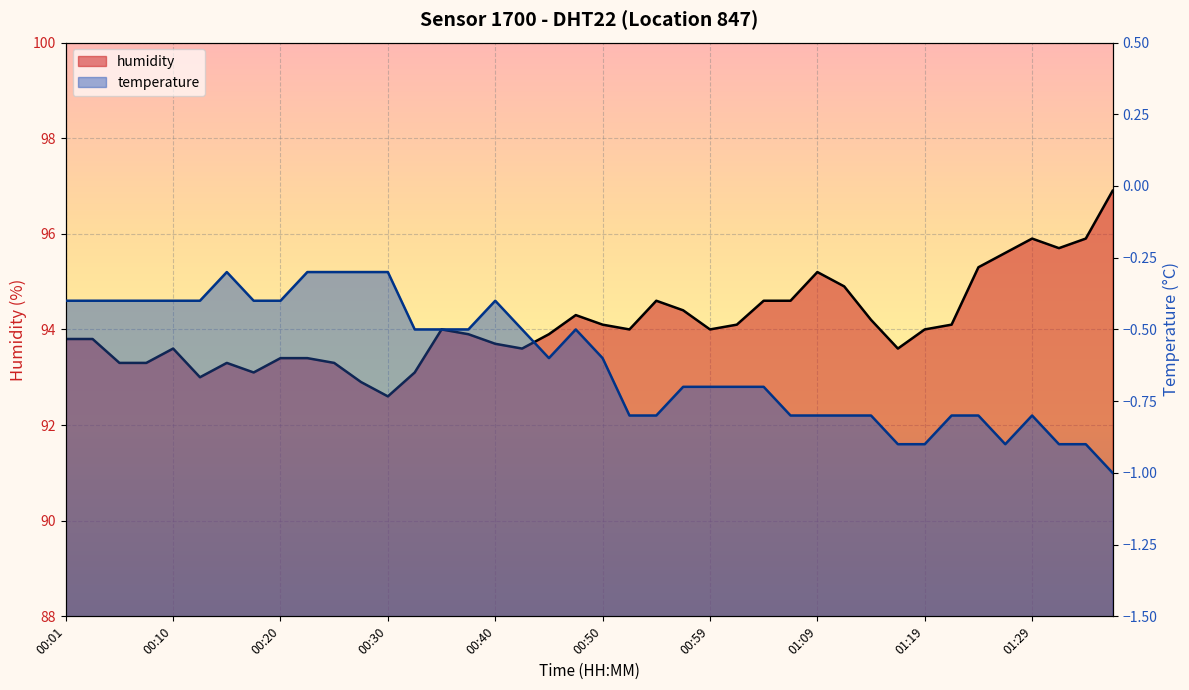

Rank the categories by value from highest to lowest.

01:36, 01:29, 01:34, 01:31, 01:26, 01:24, 01:09, 01:12, 00:55, 01:04, 01:07, 00:57, 00:47, 01:14, 00:50, 01:02, 01:22, 00:35, 00:52, 00:59, 01:19, 00:37, 00:45, 00:01, 00:03, 00:40, 00:10, 00:42, 01:17, 00:20, 00:23, 00:05, 00:08, 00:15, 00:25, 00:18, 00:32, 00:13, 00:27, 00:30